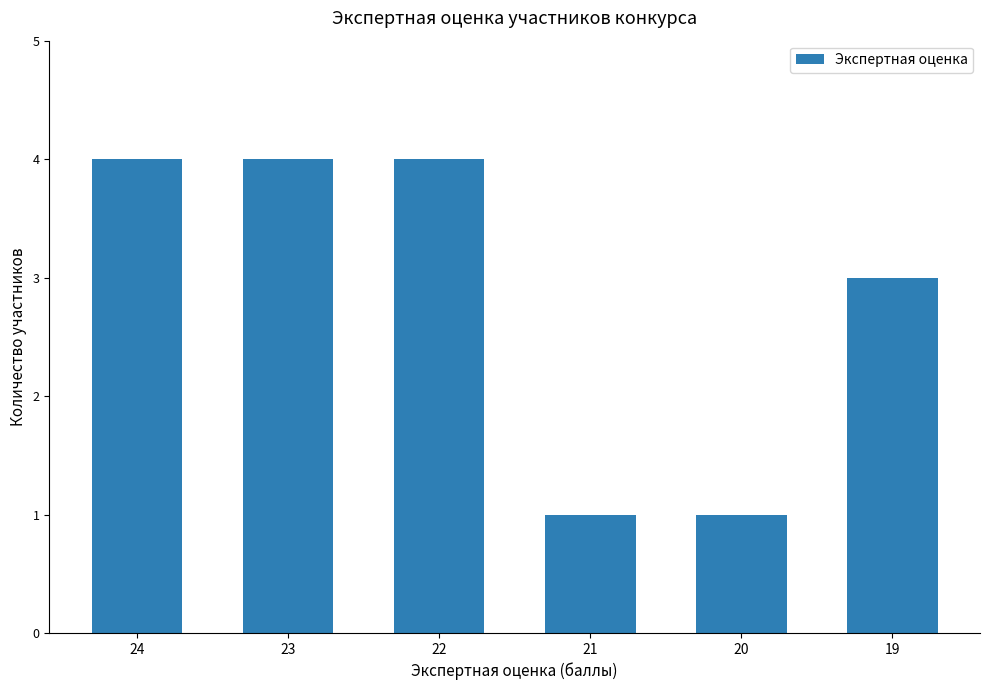

Is it true that the value at 23 is 4?

True